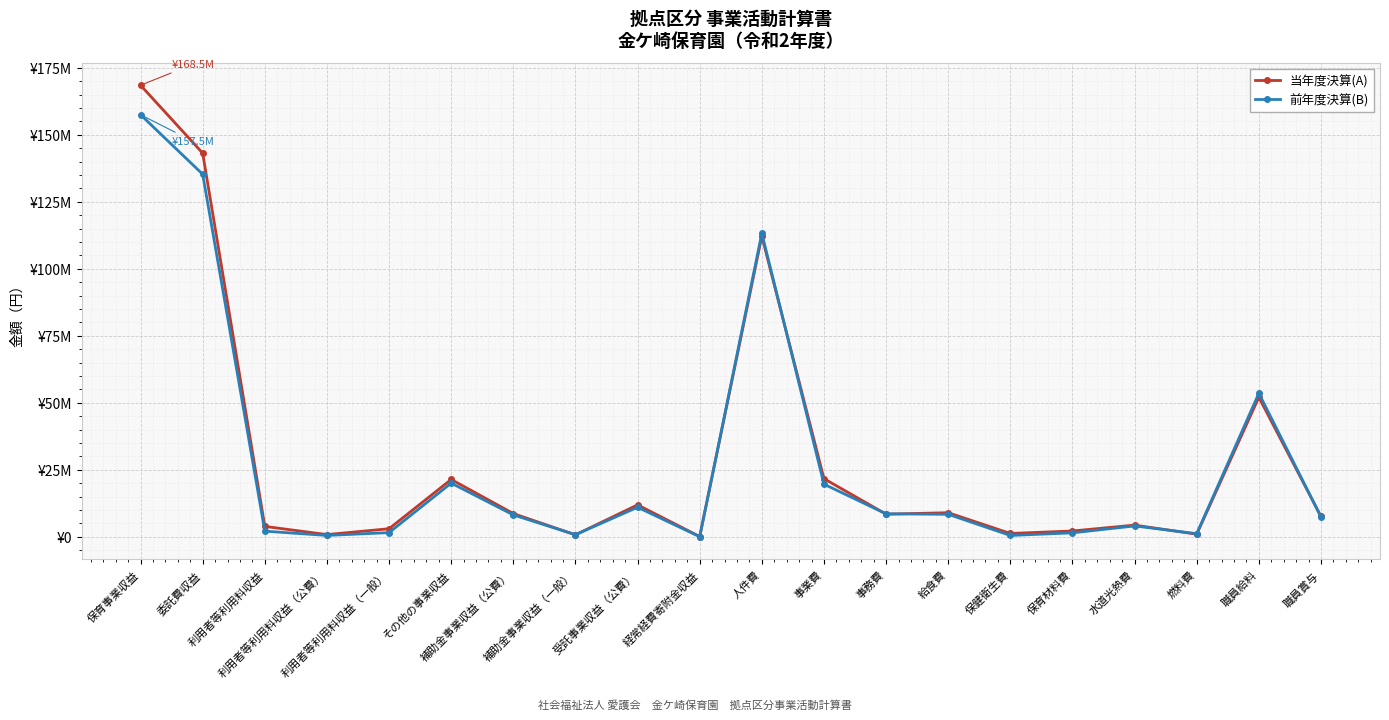

Is this an area chart (filled region under the line)?

No